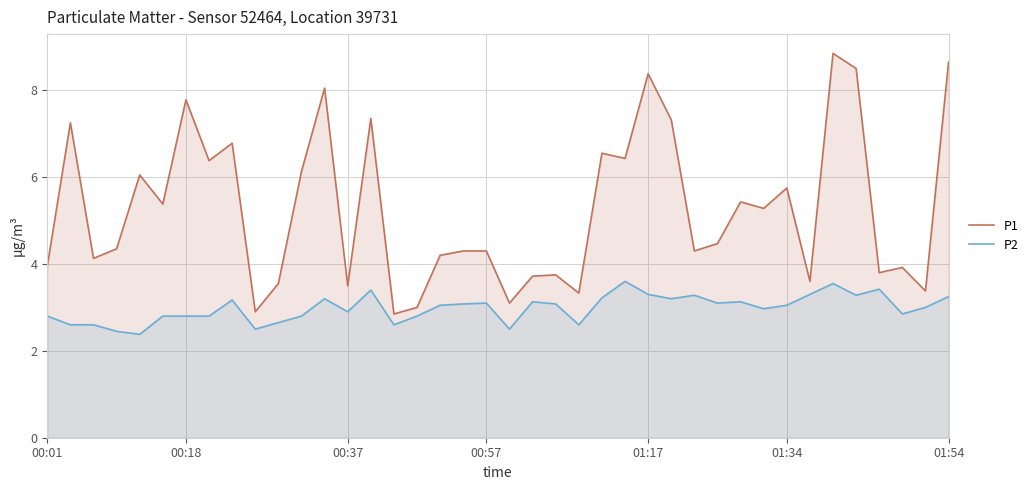

The value of P1 at 01:34 is 8.0. True or false?

False